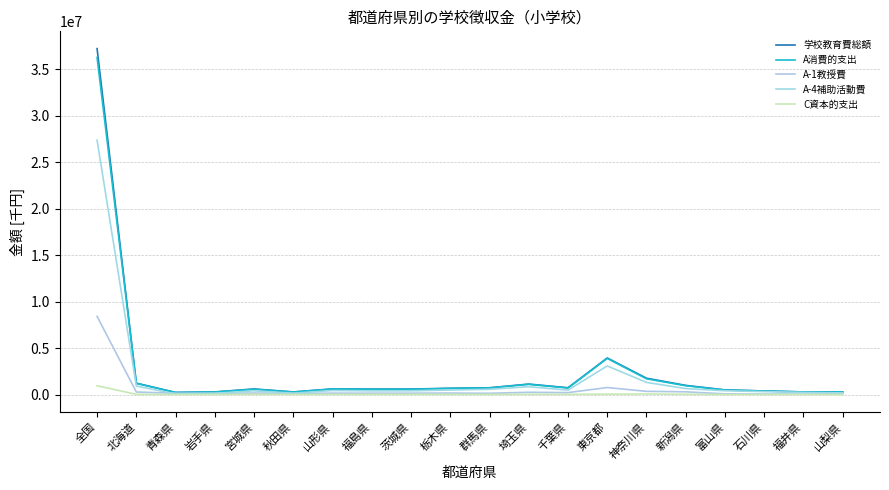

Is the value of A-1教授費 at 宮城県 greater than the value of 学校教育費総額 at 北海道?

No